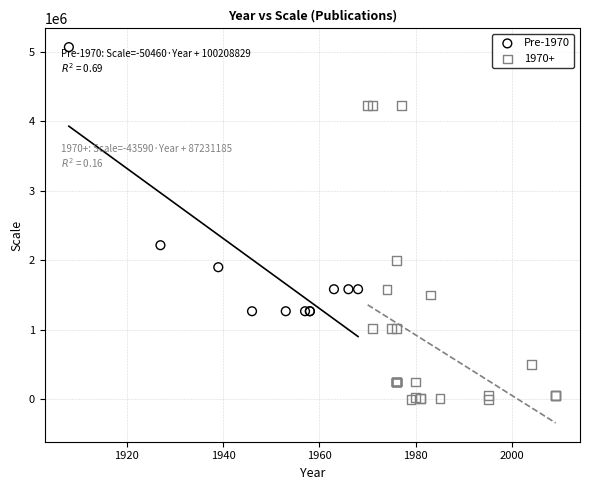

Which series has the largest Y range (max minus min)?

1970+